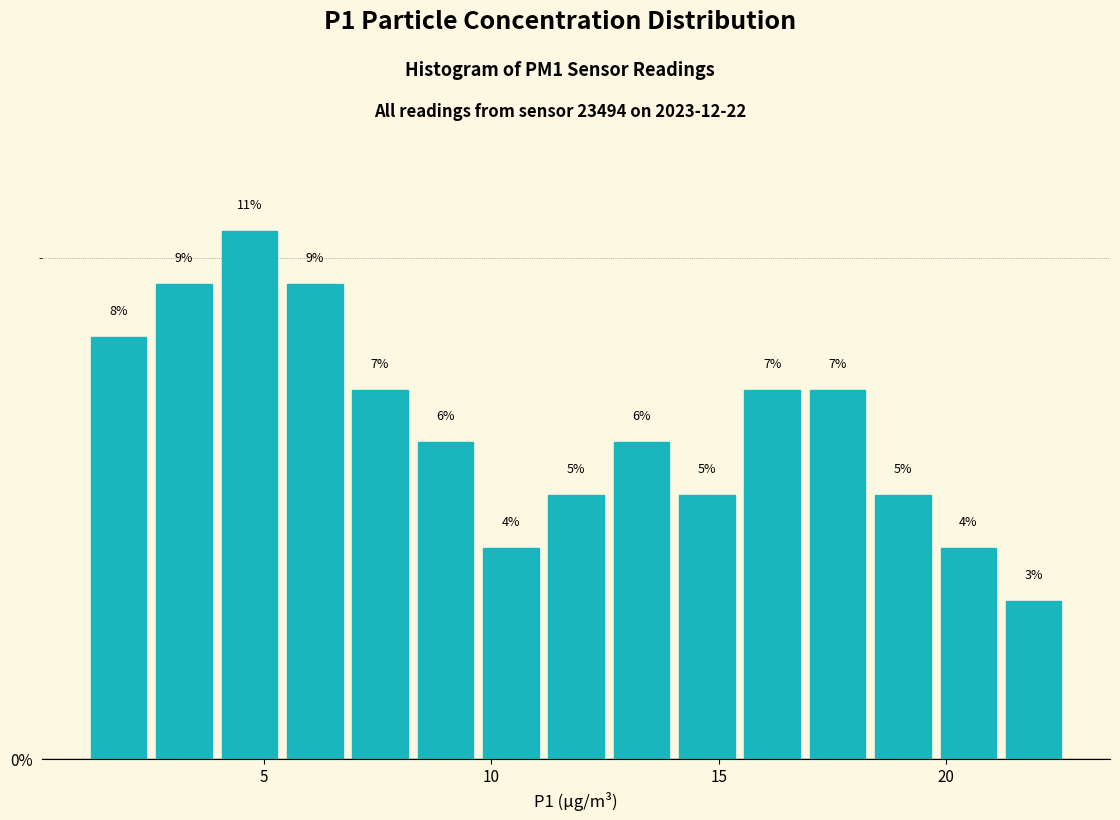

Read against the x-axis, roughly where is the centre of the tallest bar?

4.5